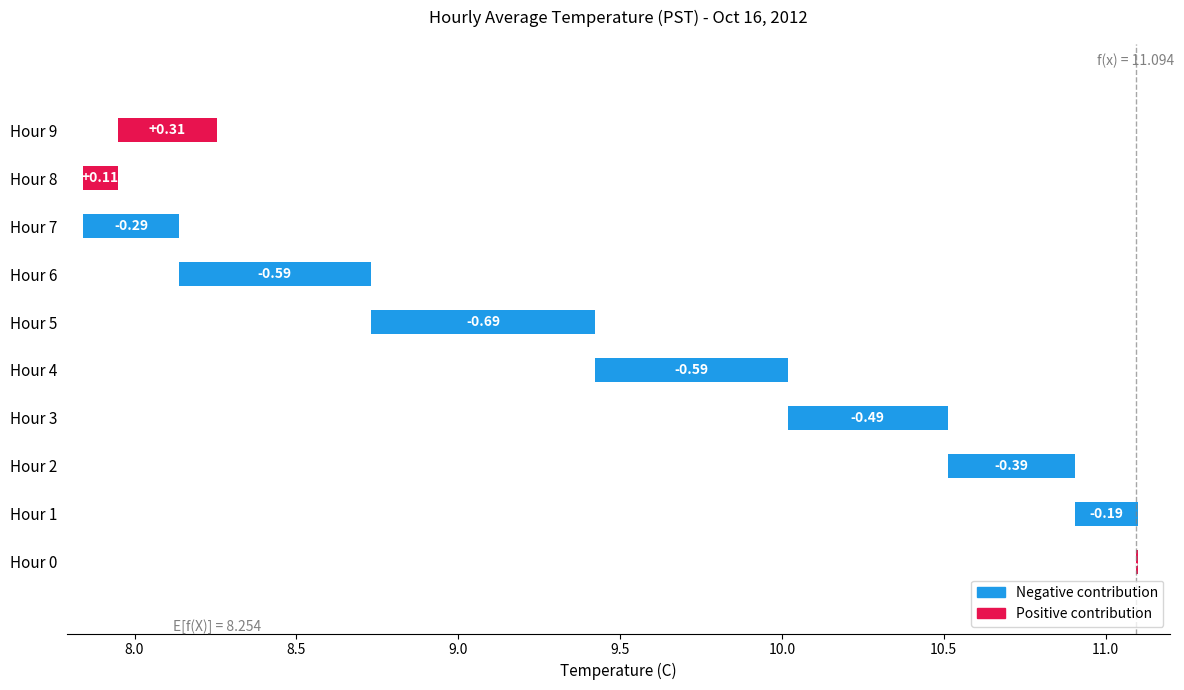

What is the difference between the maximum and minimum values?

1.0